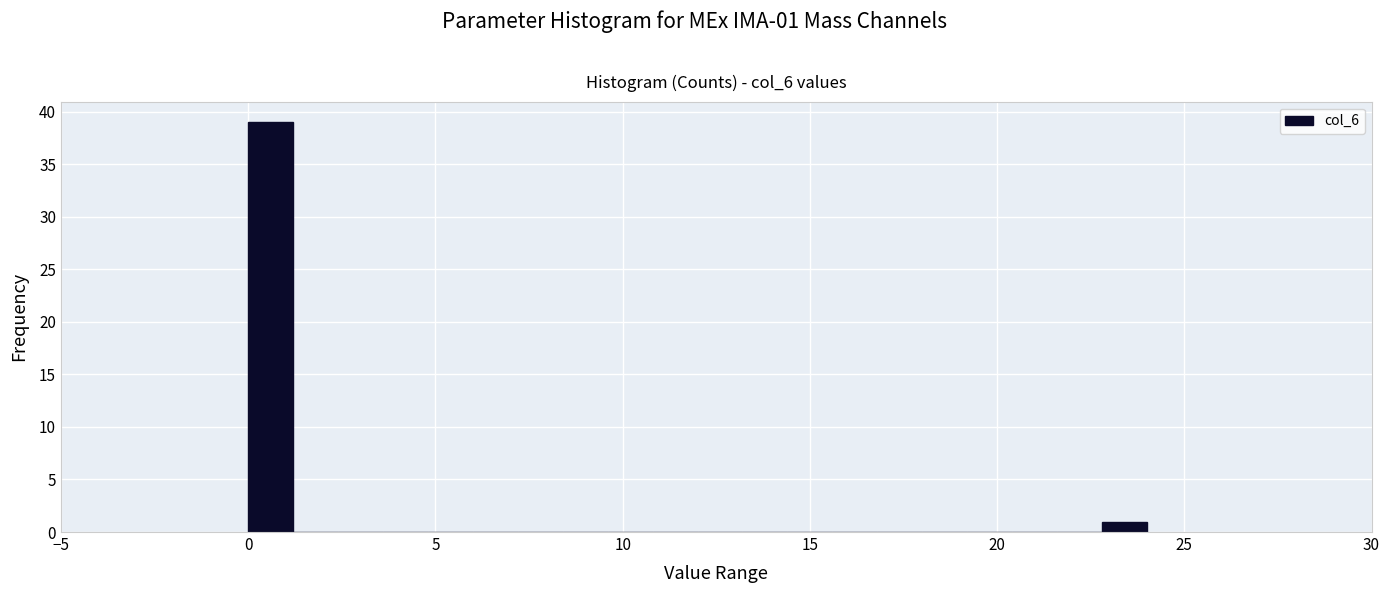

Read against the x-axis, roughly where is the centre of the tallest bar?

0.5